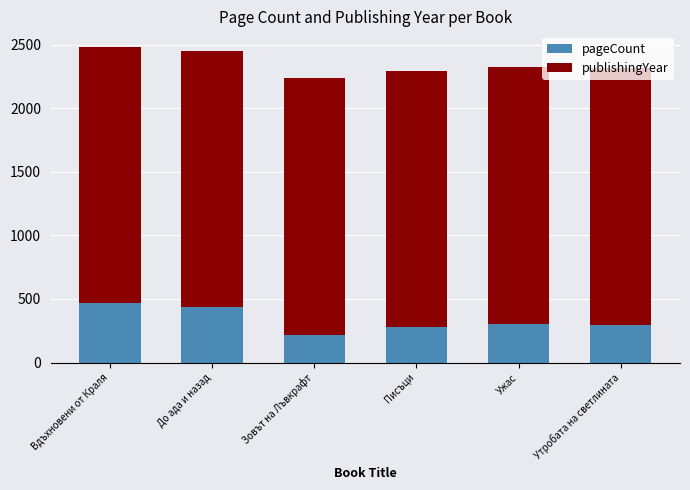

What is the difference between the second highest and minimum values in the pageCount series?

220